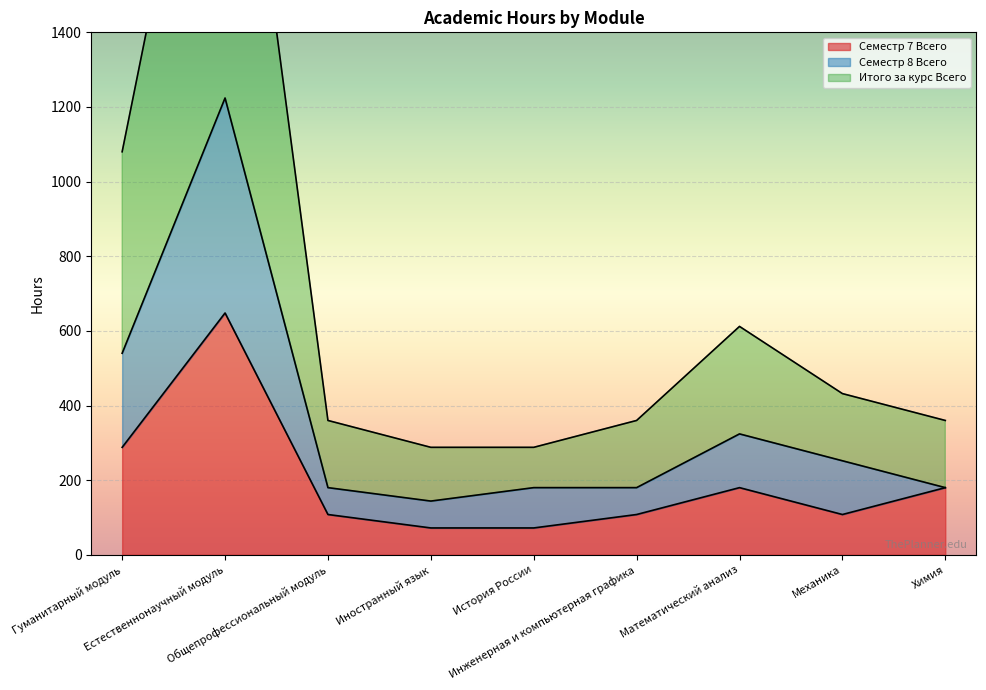

True or false: Семестр 7 Всего has a value of 288 at Гуманитарный модуль.

True